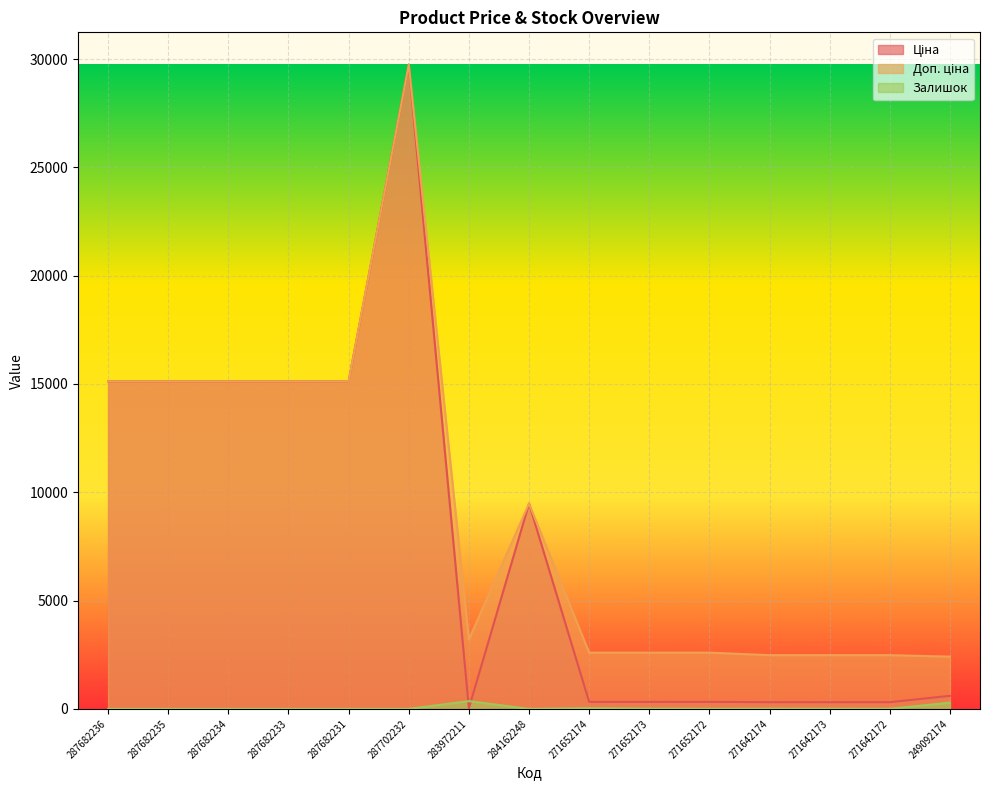

Is the value of Залишок at 271642174 greater than the value of Ціна at 271642174?

No